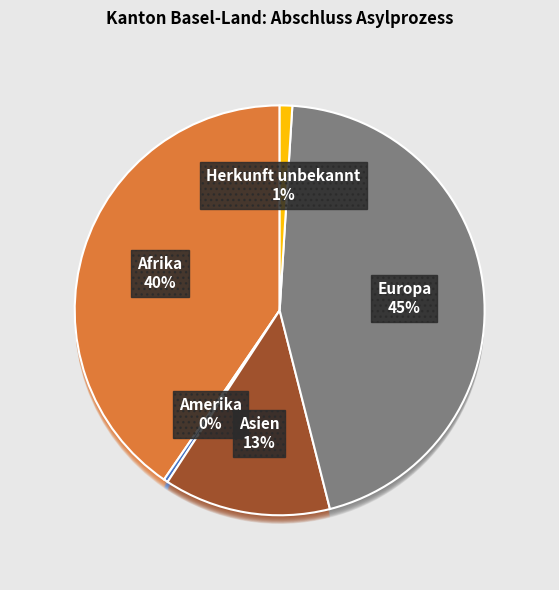

Rank the categories by value from lowest to highest.

Ozeanien, Amerika, Herkunft unbekannt, Asien, Afrika, Europa